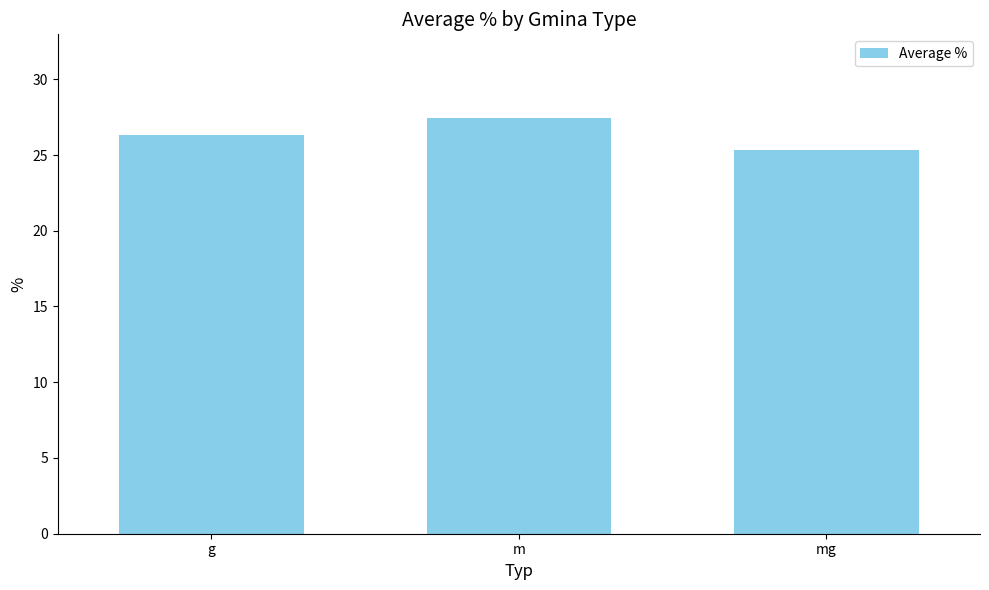

How many bars are there in total?

3